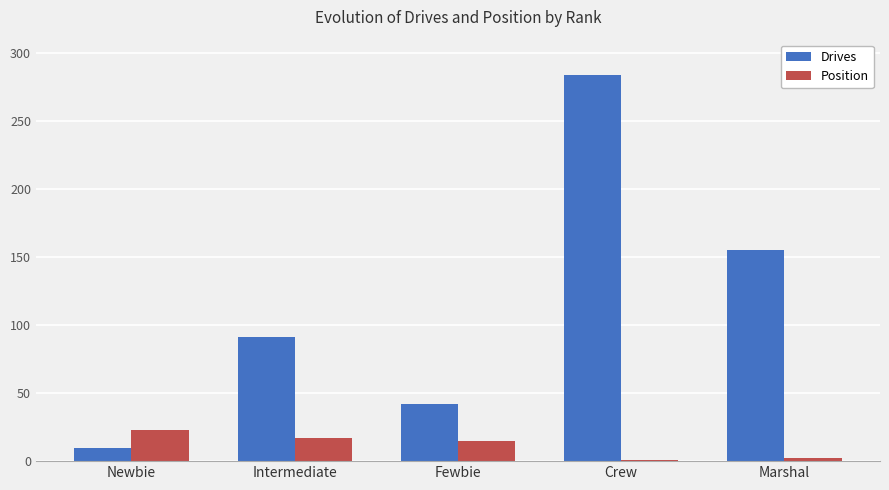

True or false: Drives has a value of 42 at Fewbie.

True